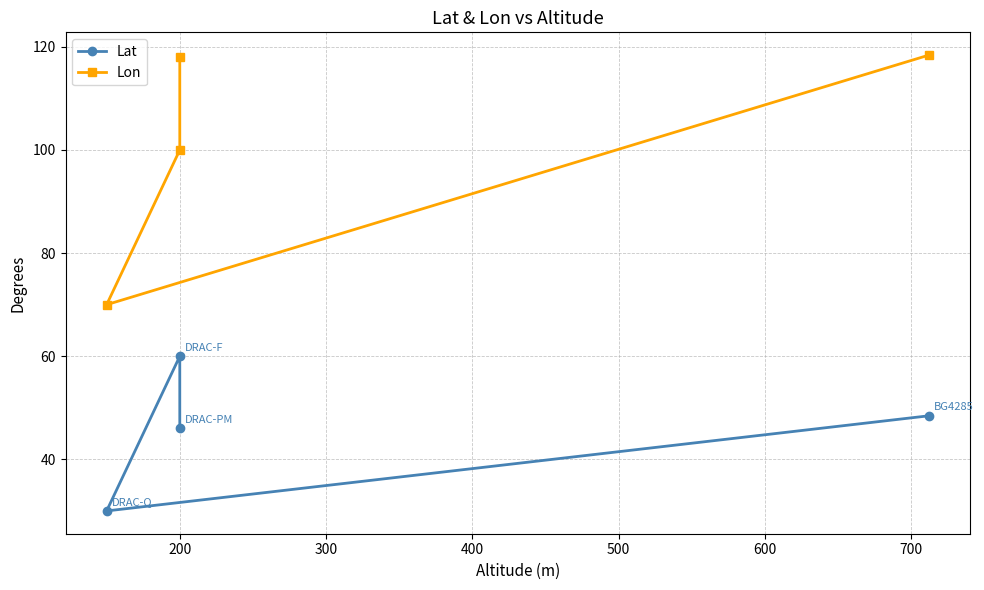

Is it true that Lat equals 84.8 at 100?

False